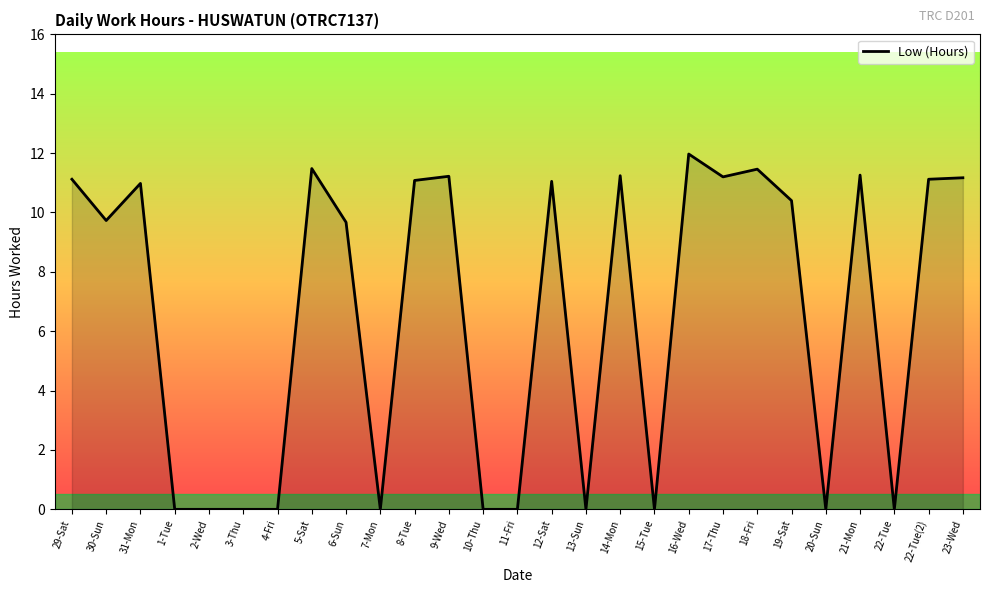

Count the number of data series in this chart.

1